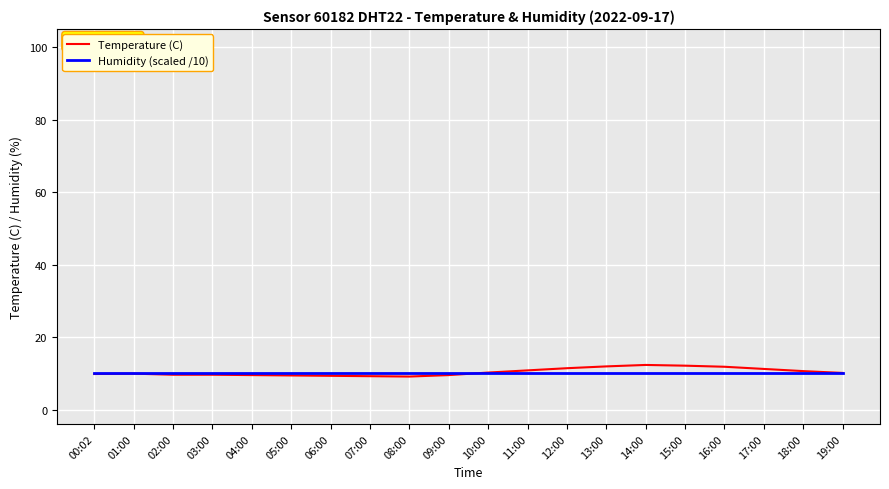

What position from the right is 08:00?

12